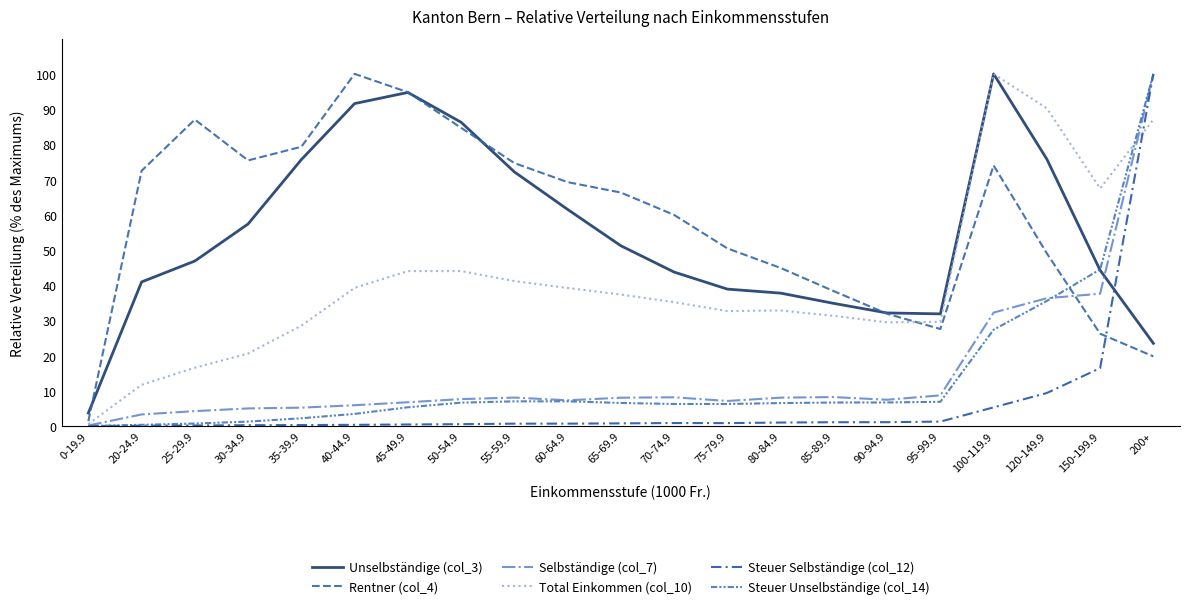

Reading right to left, what are all the values shown in this chart?

Unselbständige (col_3): 23.5	44.2	75.8	100.0	31.8	32.1	34.8	37.7	38.9	43.7	51.2	61.5	72.2	86.3	94.7	91.6	75.7	57.4	46.9	40.9	3.7
Rentner (col_4): 19.8	26.2	49.0	74.0	27.5	31.9	38.3	44.9	50.4	60.0	66.3	69.3	74.7	84.7	94.8	100.0	79.3	75.4	87.0	72.5	1.4
Selbständige (col_7): 100.0	37.6	36.3	32.2	8.7	7.5	8.2	8.1	7.1	8.2	8.0	7.3	8.1	7.6	6.7	5.9	5.2	5.0	4.2	3.3	0.2
Total Einkommen (col_10): 87.1	67.5	90.2	100.0	29.6	29.5	31.3	32.8	32.6	35.2	37.3	39.2	41.2	44.0	44.0	39.2	28.5	20.6	16.6	11.7	0.6
Steuer Selbständige (col_12): 100.0	16.4	9.4	5.3	1.3	1.1	1.1	1.0	0.8	0.8	0.8	0.7	0.7	0.5	0.4	0.3	0.3	0.2	0.2	0.1	0.0
Steuer Unselbständige (col_14): 100.0	44.5	35.5	27.4	6.9	6.7	6.7	6.5	6.3	6.3	6.5	7.0	7.0	6.6	5.3	3.4	2.2	1.3	0.7	0.3	0.0